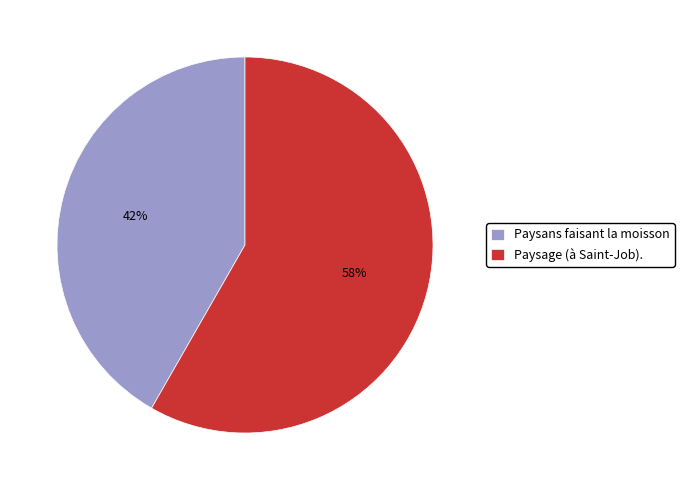

To the nearest percent, what portion does Paysans faisant la moisson represent?

42%